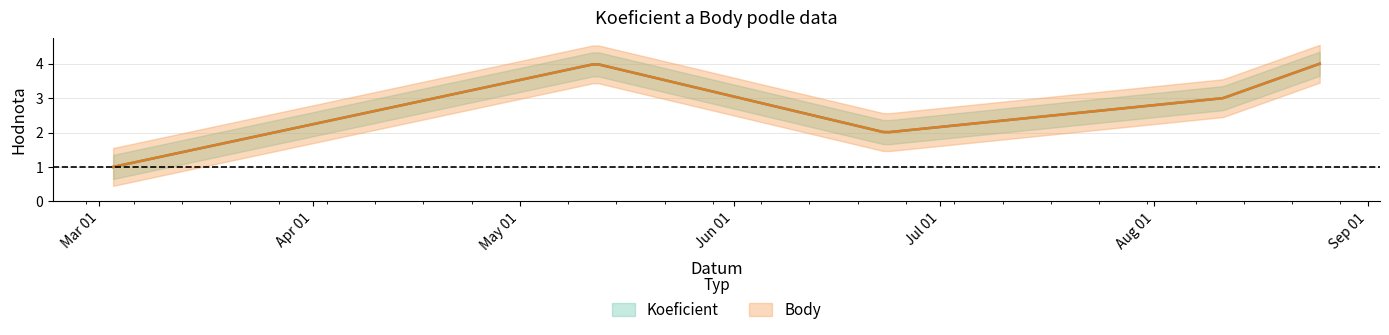

Does the chart display data point markers on the line(s)?

No